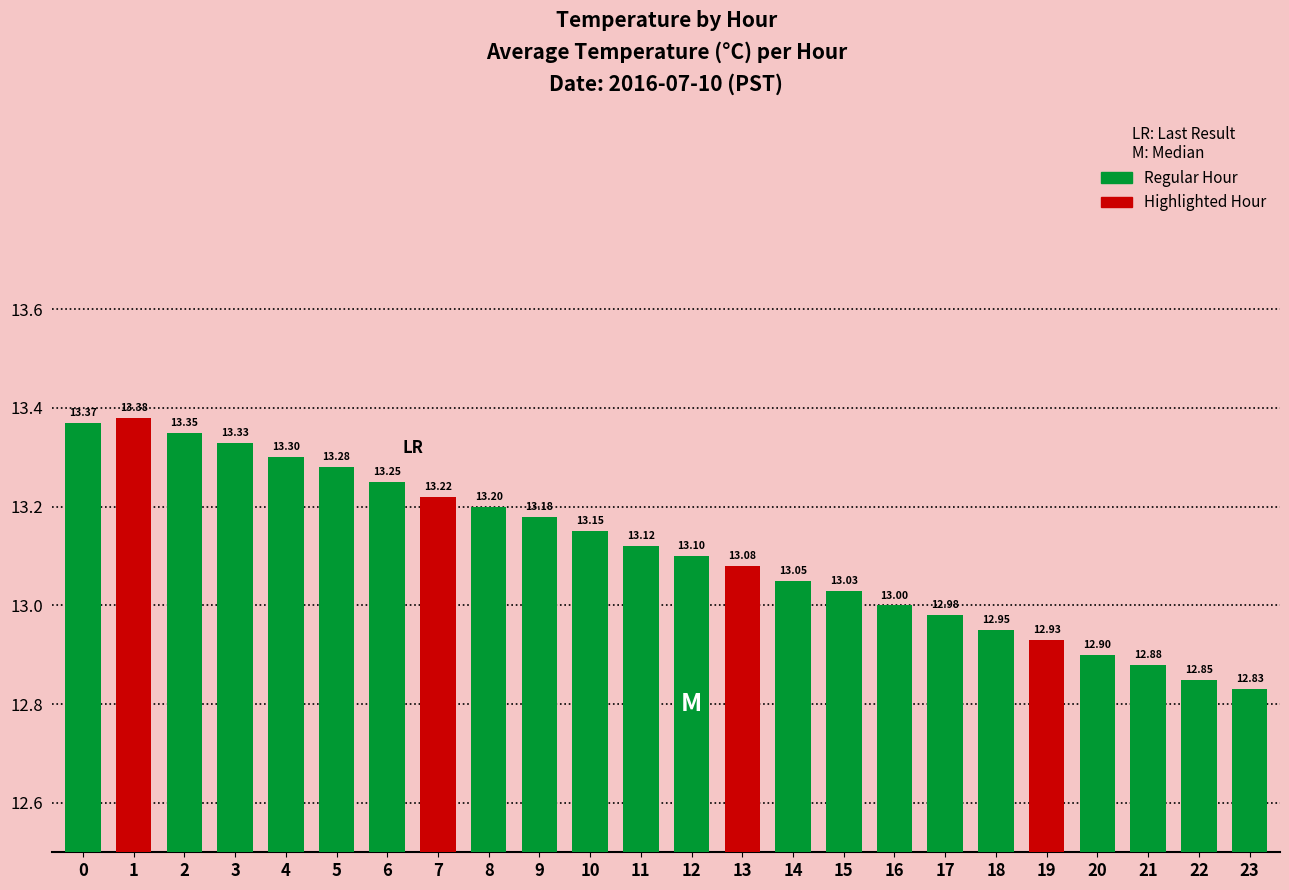

List the labels in order of value, smallest first.

23, 22, 21, 20, 19, 18, 17, 16, 15, 14, 13, 12, 11, 10, 9, 8, 7, 6, 5, 4, 3, 2, 0, 1